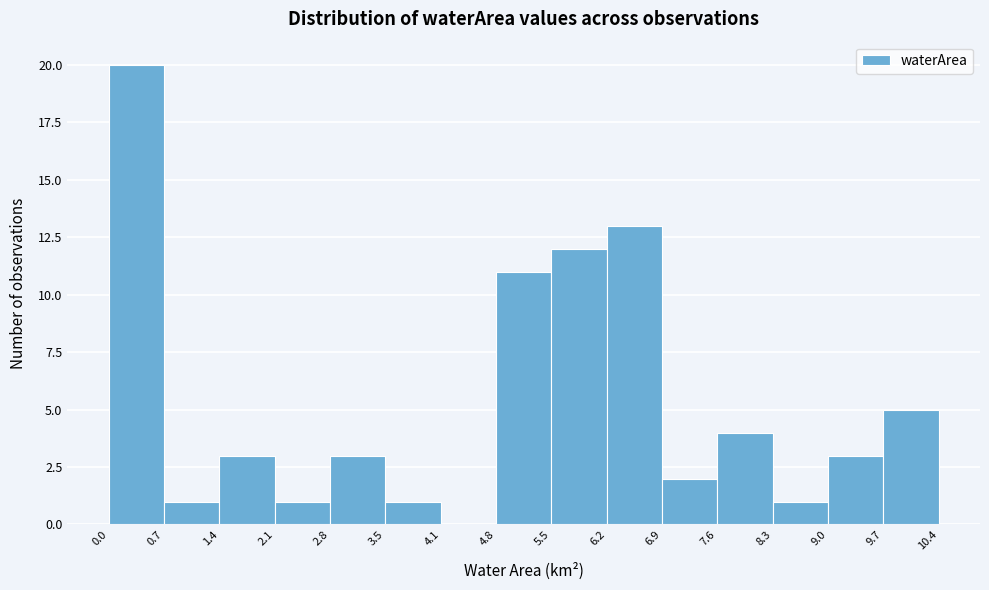

Over which range of the x-axis is the bar tallest?

0.0 to 0.7